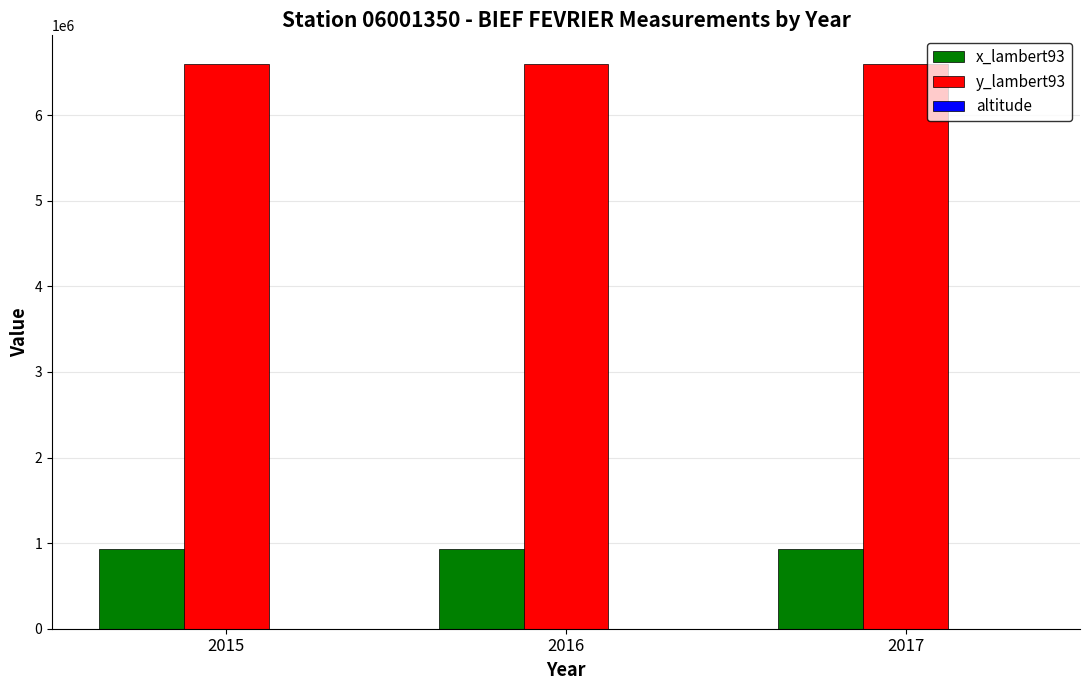

What is the maximum value shown in the chart?

6603738